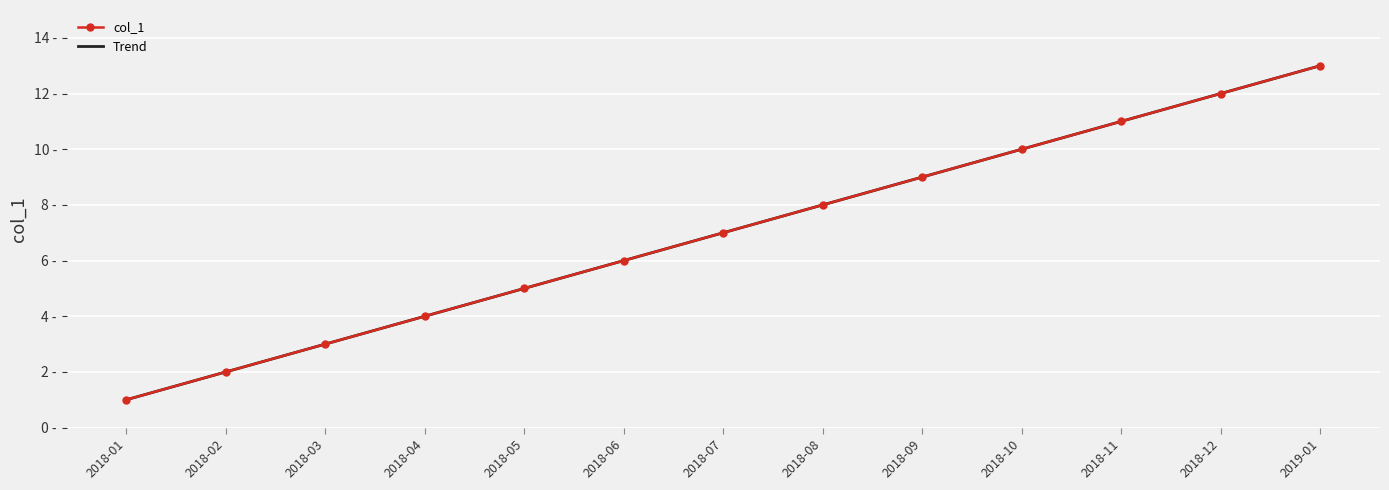

True or false: Trend and col_1 cross at least once.

False